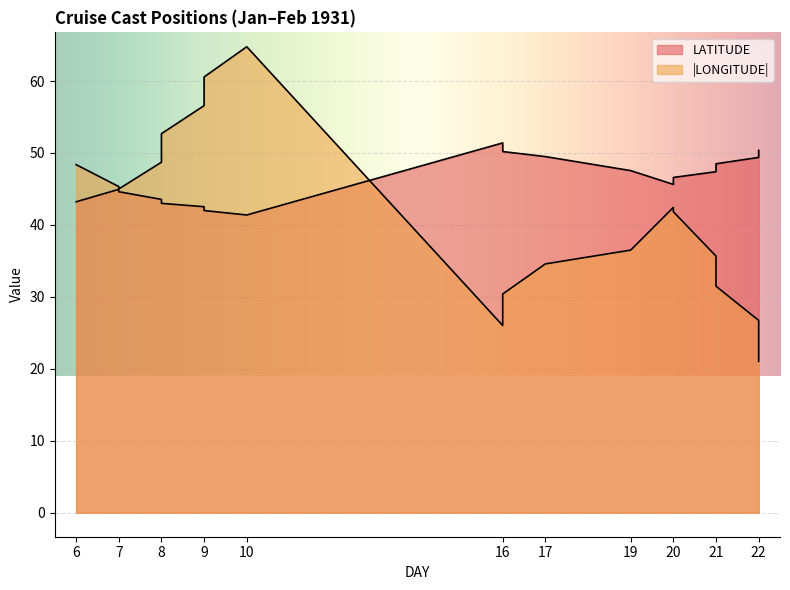

What is the difference between the highest and lowest values at 20?

3.2